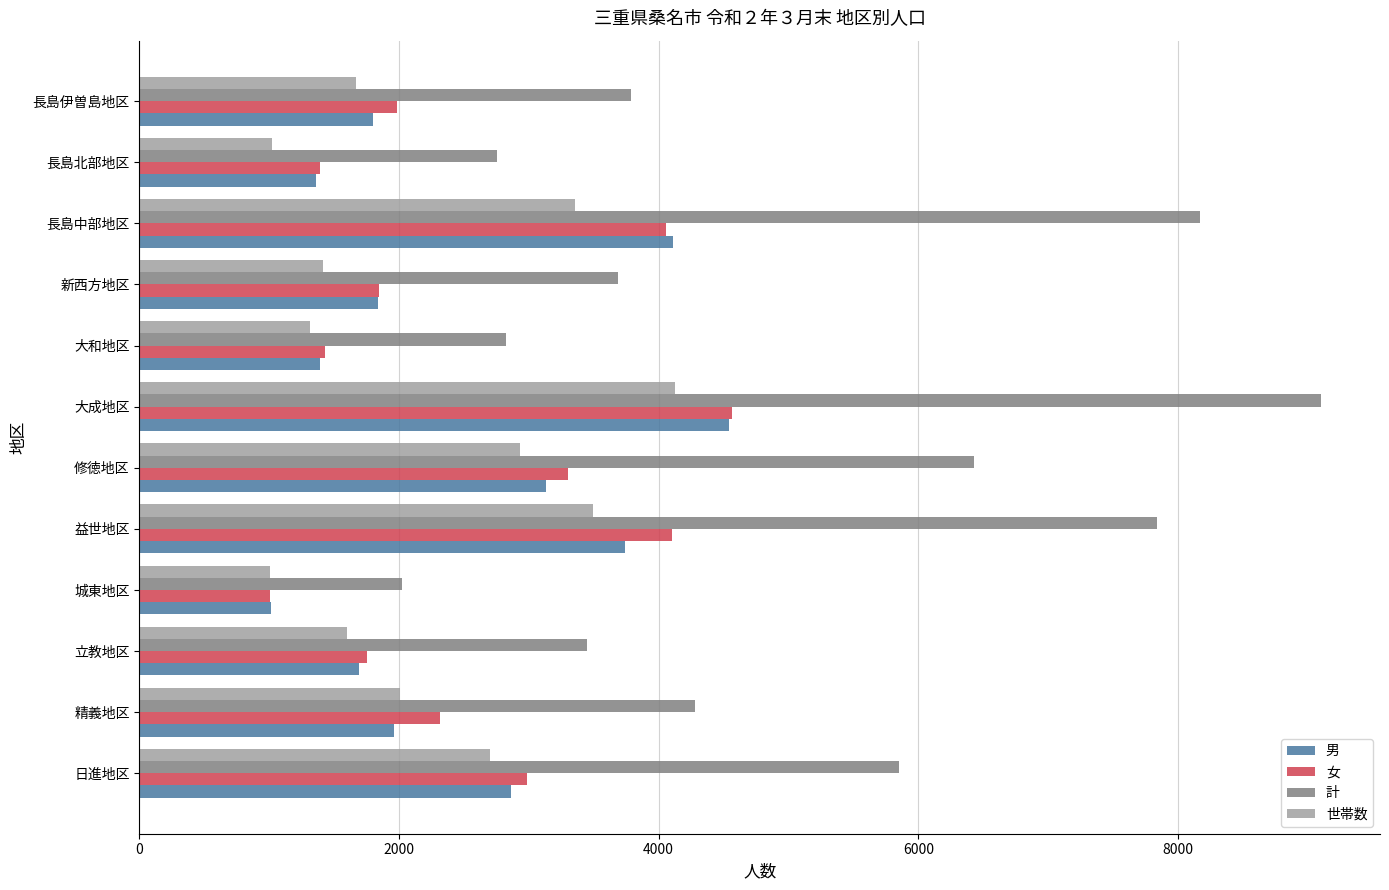

At how many categories does at least one series exceed 4897?

5